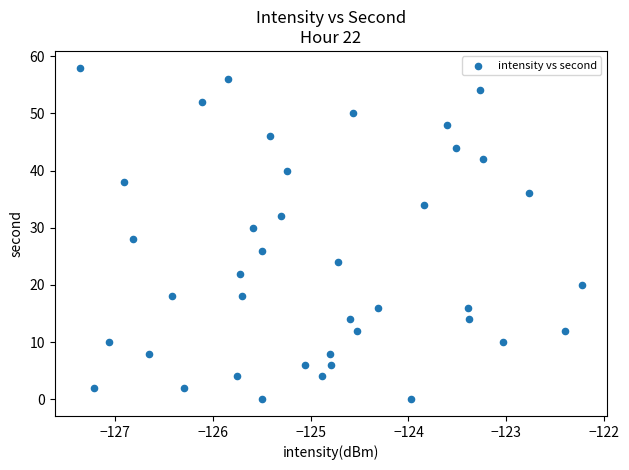

What is the range of Y values (max minus min)?

58